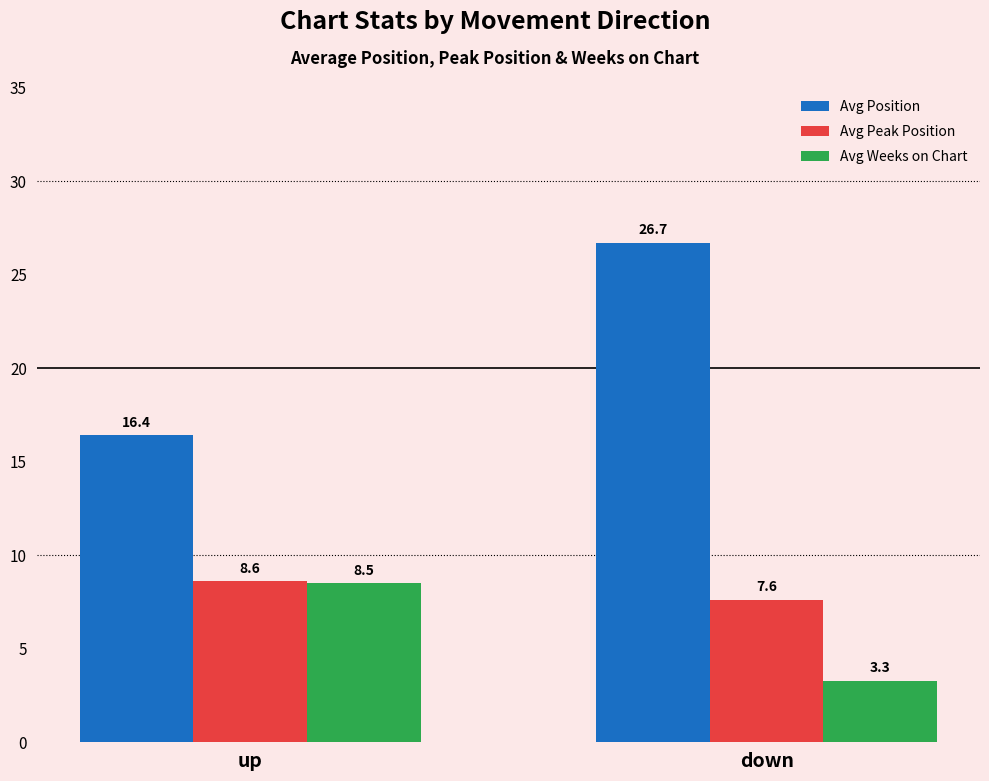

Is the value of Avg Weeks on Chart at down greater than the value of Avg Peak Position at up?

No